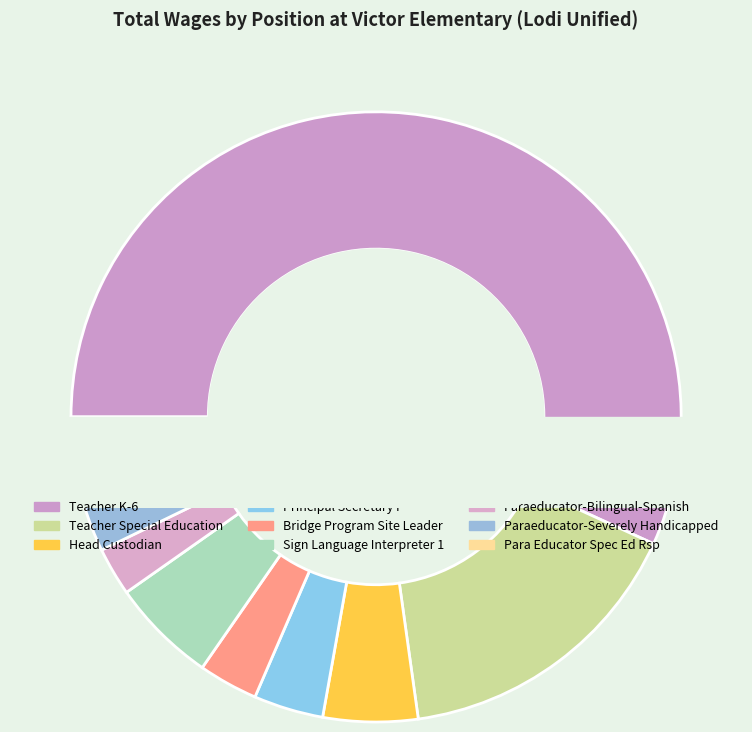

Which category has the biggest portion of the pie?

Teacher K-6